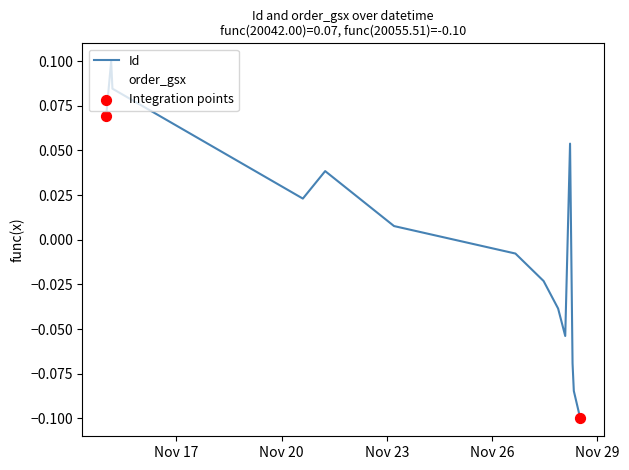

Which series has the largest range (max minus min)?

Id